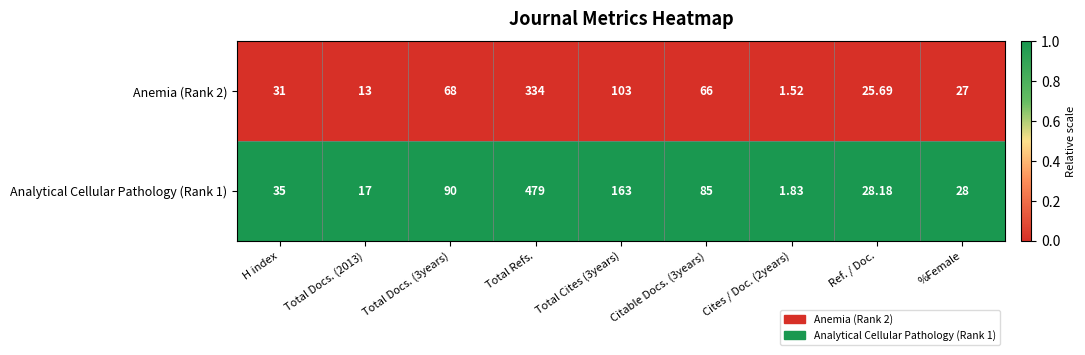

Which category has the highest value across all series?

Total Refs.